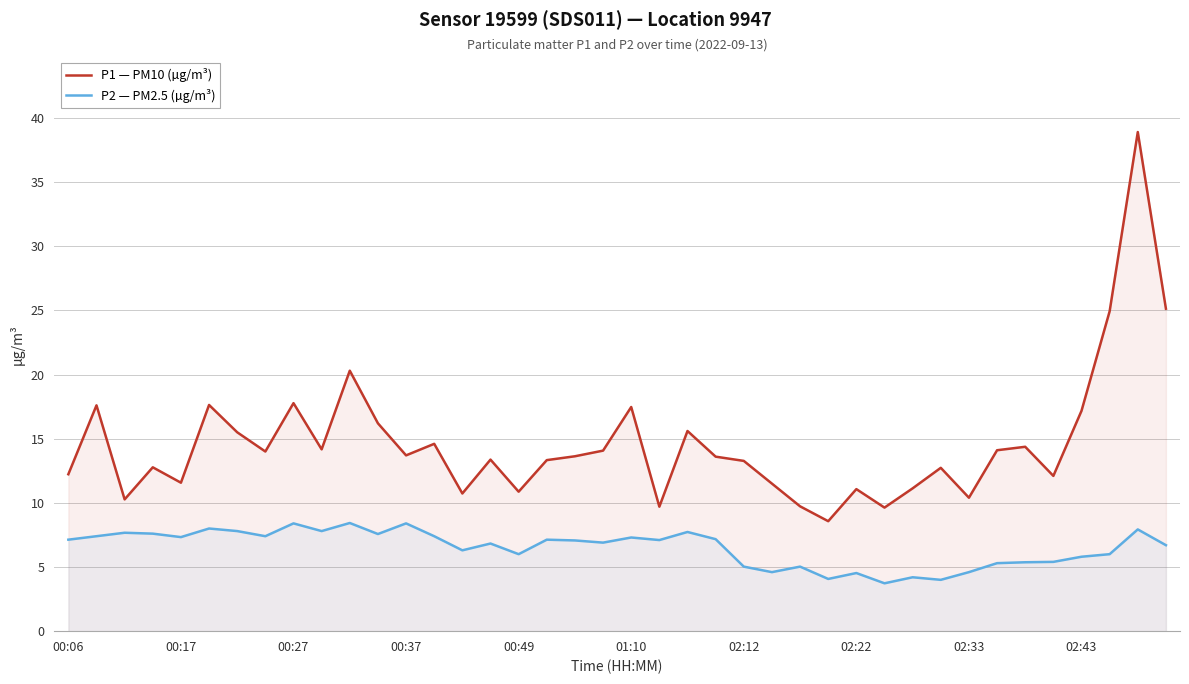

What is the difference between the maximum and minimum values in the P2 — PM2.5 (µg/m³) series?

4.7